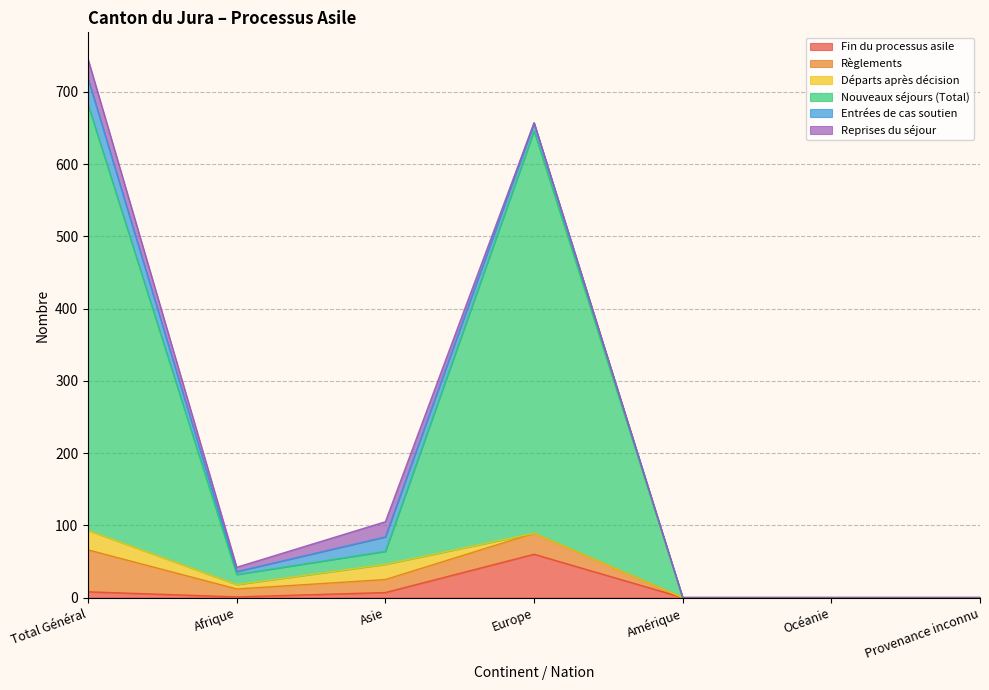

True or false: Fin du processus asile and Nouveaux séjours (Total) cross at least once.

False